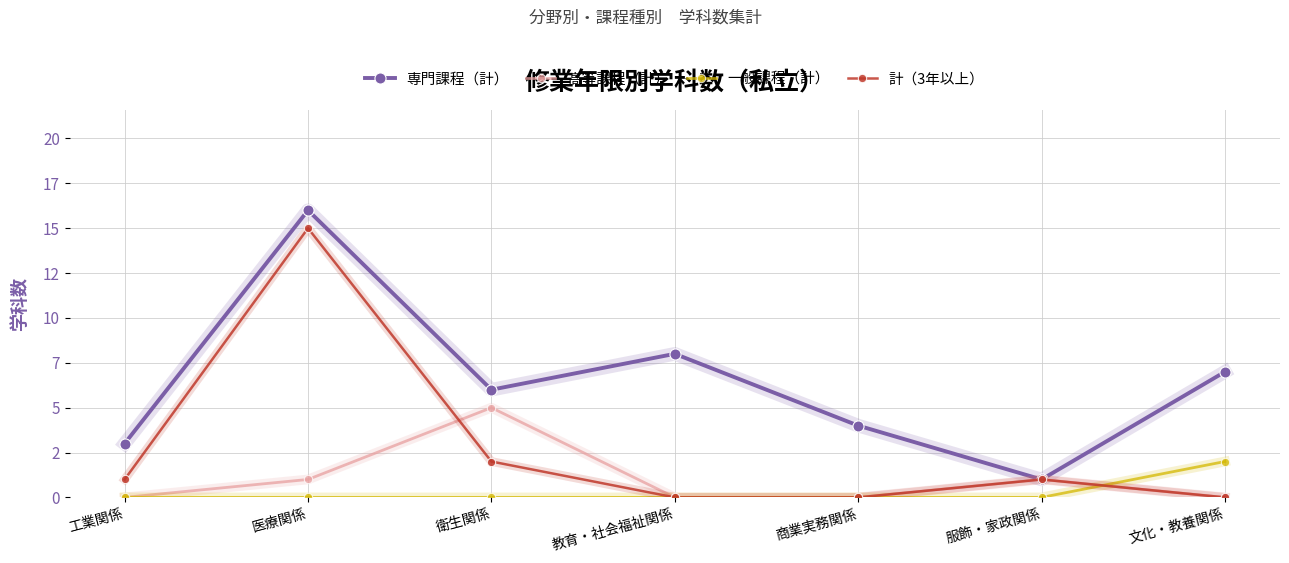

At which category does the chart reach its peak across all series?

医療関係